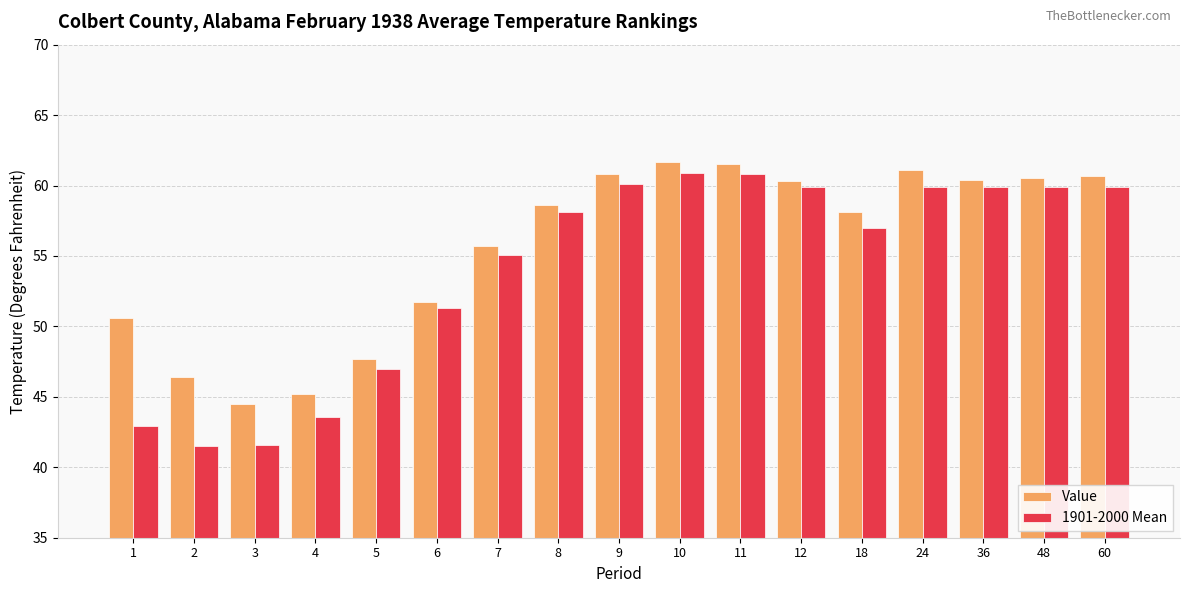

What is the sum of all 1901-2000 Mean values?

919.4